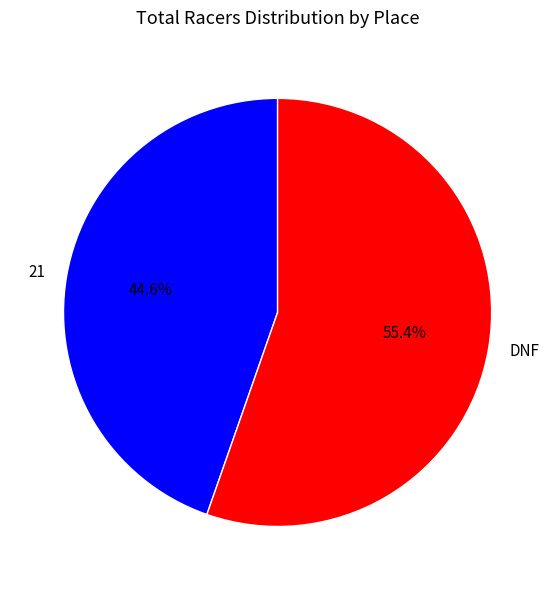

Is there any slice that represents more than half of the pie?

Yes